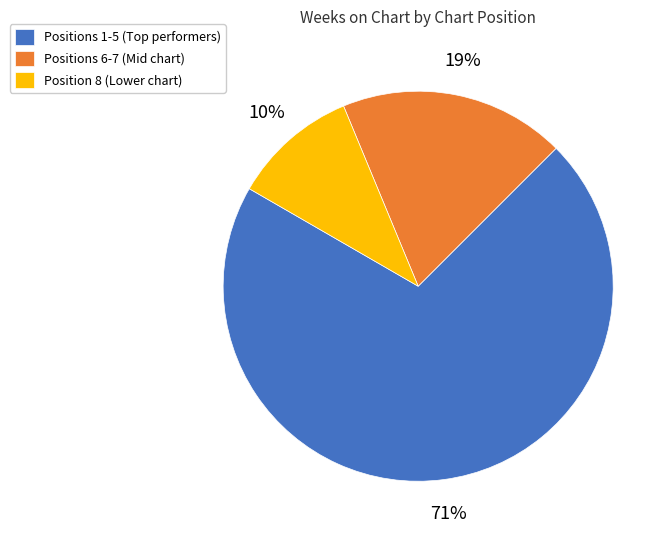

What is the majority slice?

Positions 1-5 (Top performers)